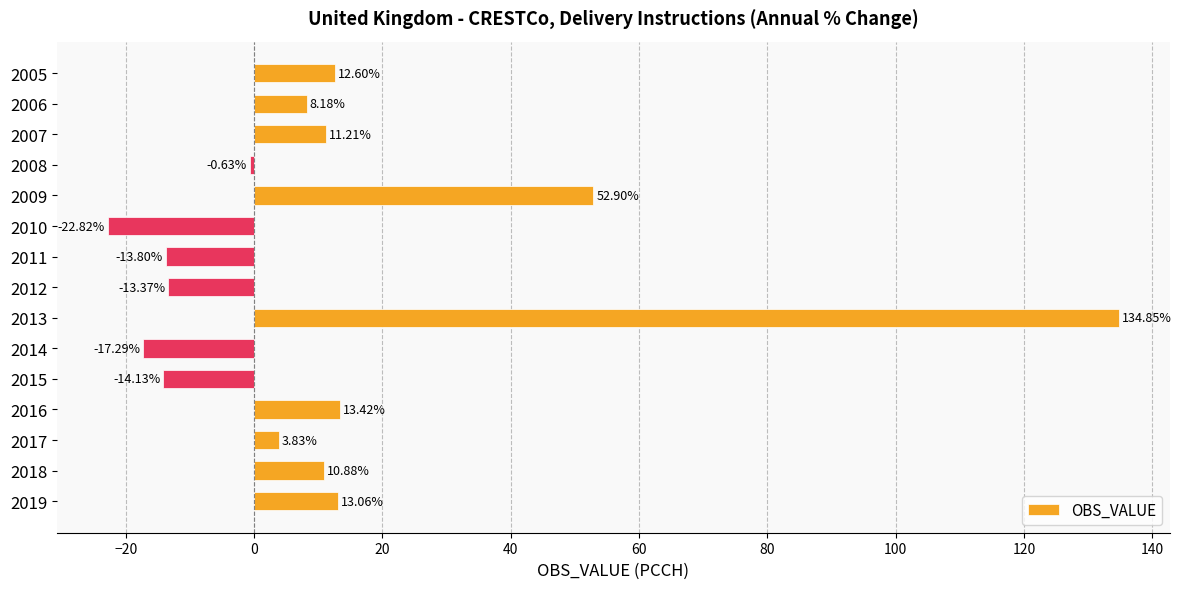

Rank the categories by value from highest to lowest.

2013, 2009, 2016, 2019, 2005, 2007, 2018, 2006, 2017, 2008, 2012, 2011, 2015, 2014, 2010